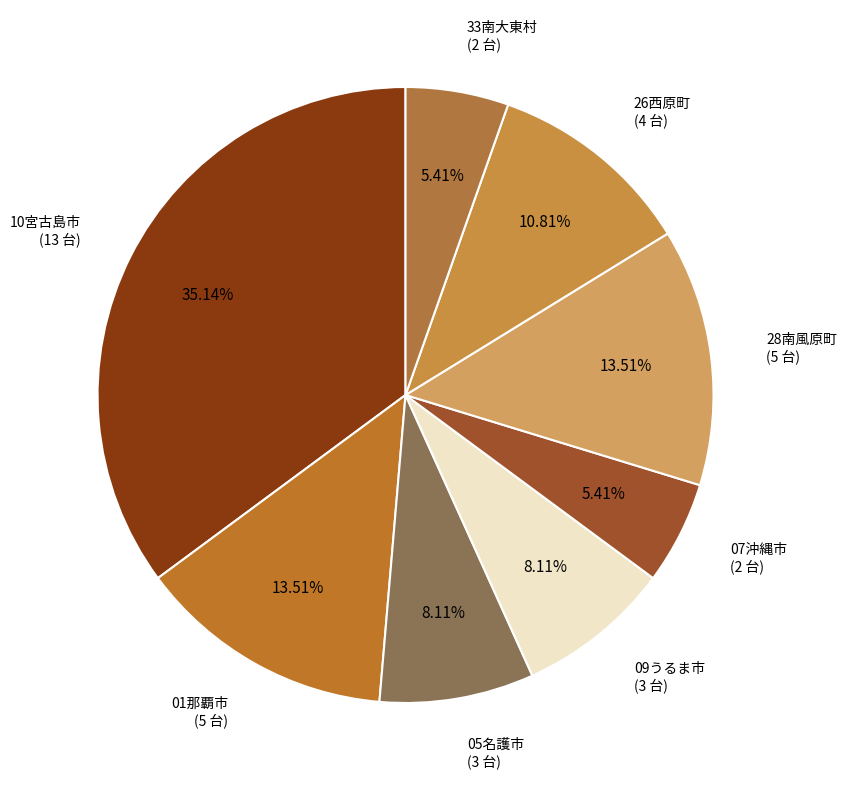

Combined, do 07沖縄市 (2 台) and 10宮古島市 (13 台) account for over 50%?

No